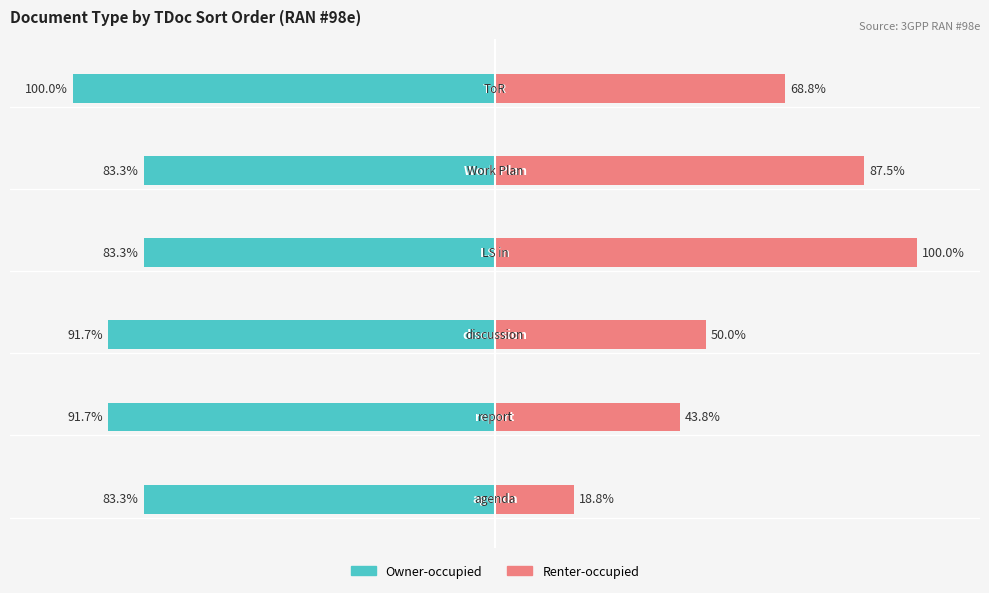

Which series has the widest spread of values?

Renter-occupied